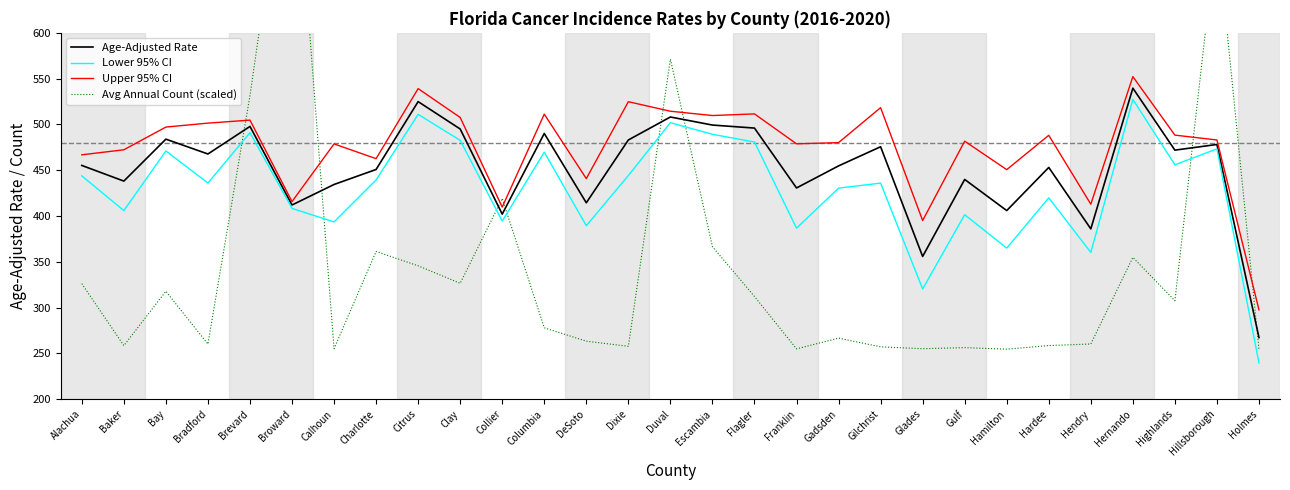

Where does the Upper 95% CI series first go above 483?

Bay